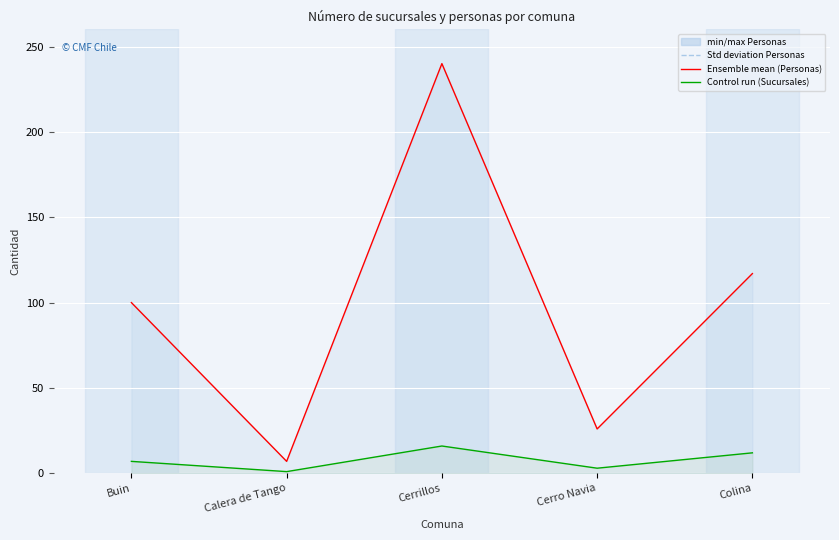

What is the difference between the maximum and minimum values in the Nro. Personas (mean) series?

233